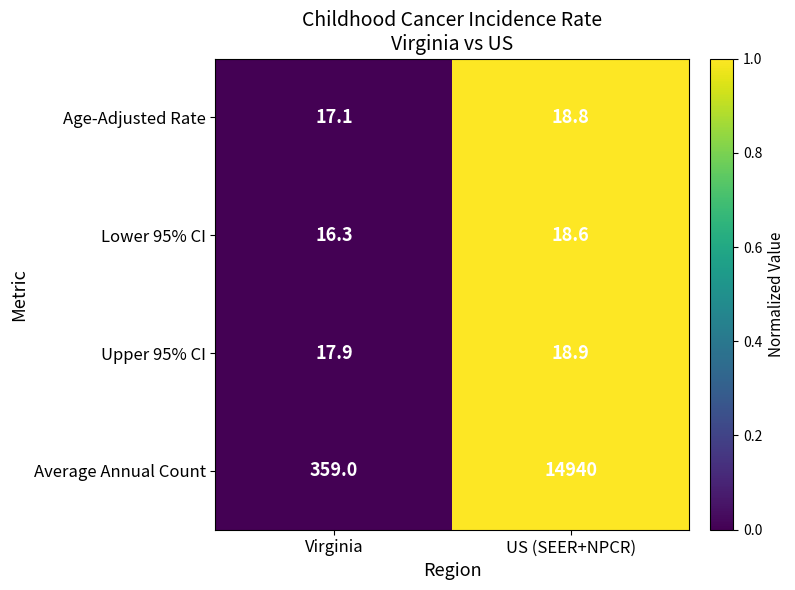

At which category is the sum across all series the highest?

US (SEER+NPCR)